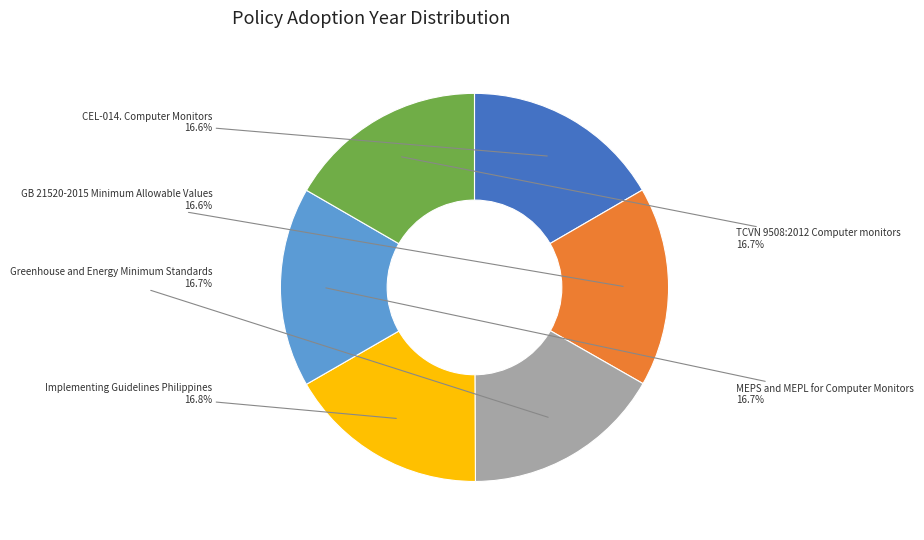

Do MEPS and MEPL for Computer Monitors and Implementing Guidelines Philippines together represent more than half of the pie?

No